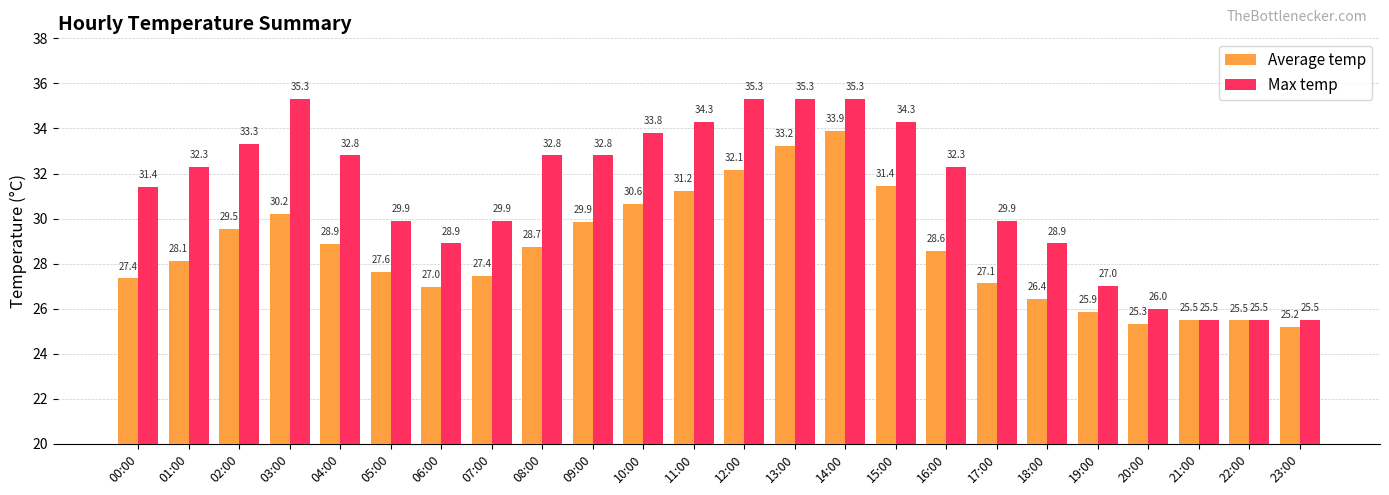

Between 04:00 and 23:00, which series saw the biggest shift?

Max temp